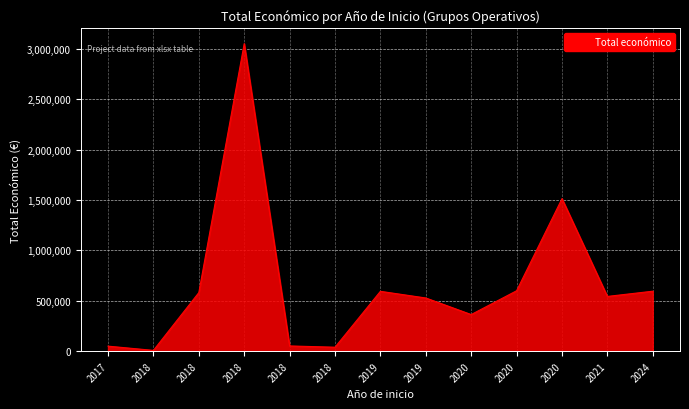

Rank the categories by value from lowest to highest.

2018, 2018, 2017, 2018, 2020, 2019, 2021, 2018, 2019, 2024, 2020, 2020, 2018